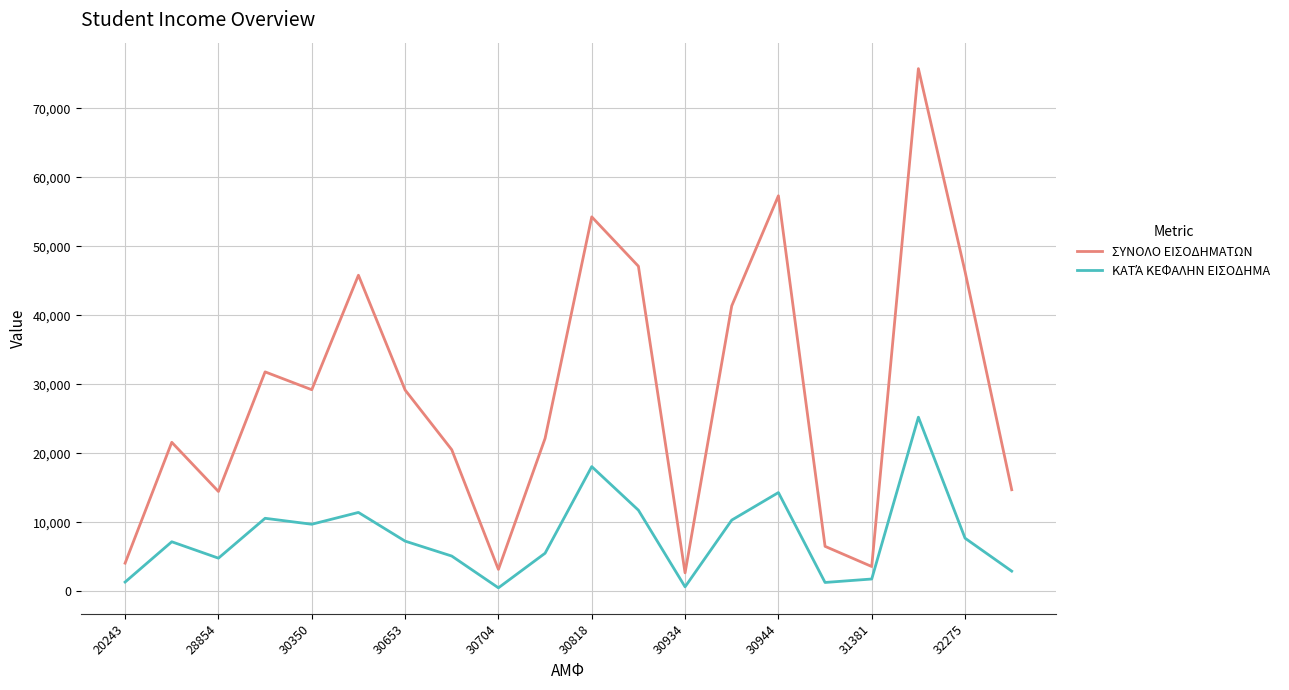

What is the highest value of the ΣΥΝΟΛΟ ΕΙΣΟΔΗΜΑΤΩΝ series?

75724.0